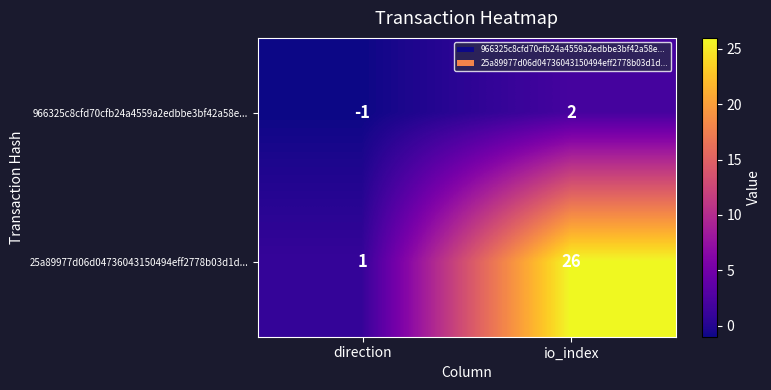

List the series in order of their peak value, highest first.

25a89977d06d04736043150494eff2778b03d1d..., 966325c8cfd70cfb24a4559a2edbbe3bf42a58e...